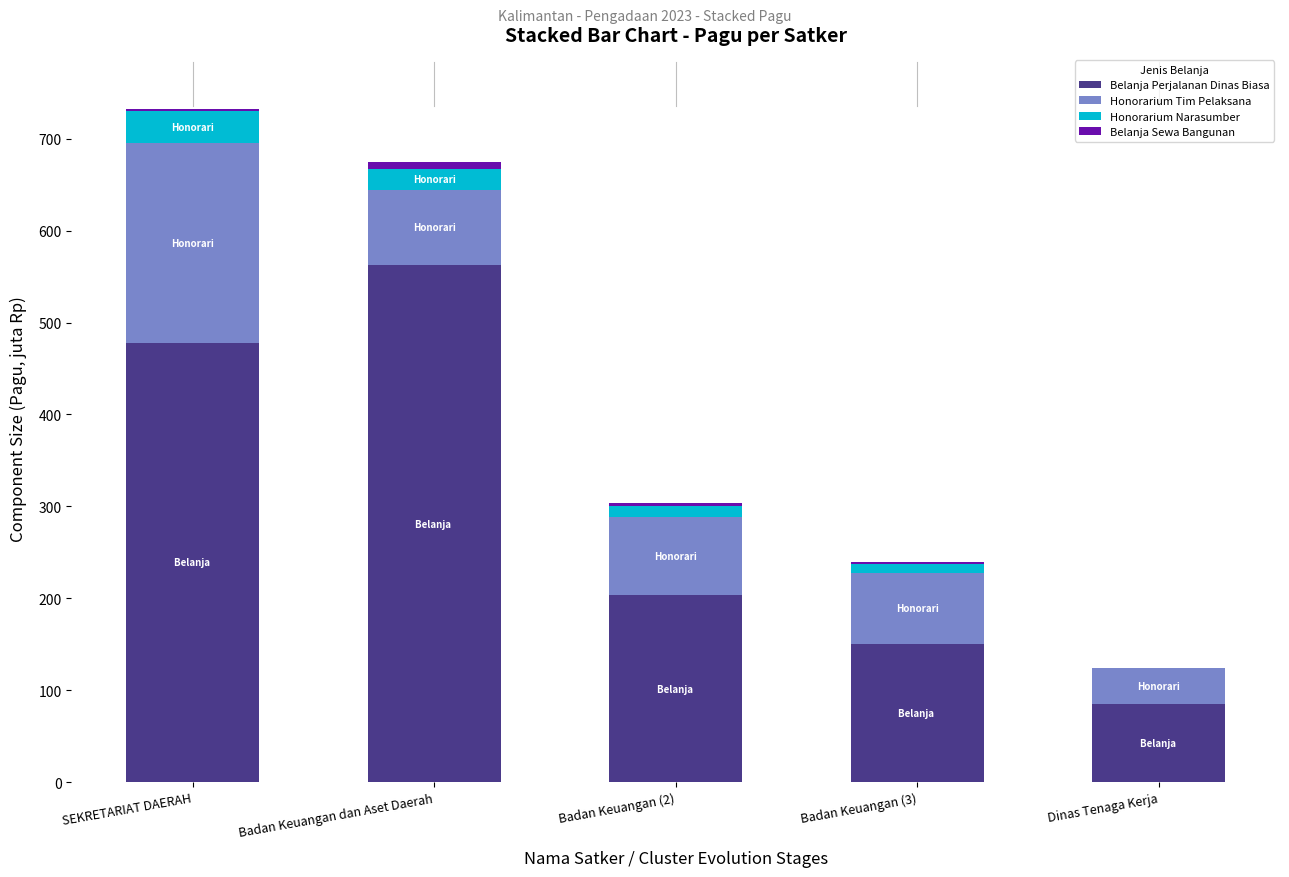

What is the highest value of the Belanja Perjalanan Dinas Biasa series?

562.8